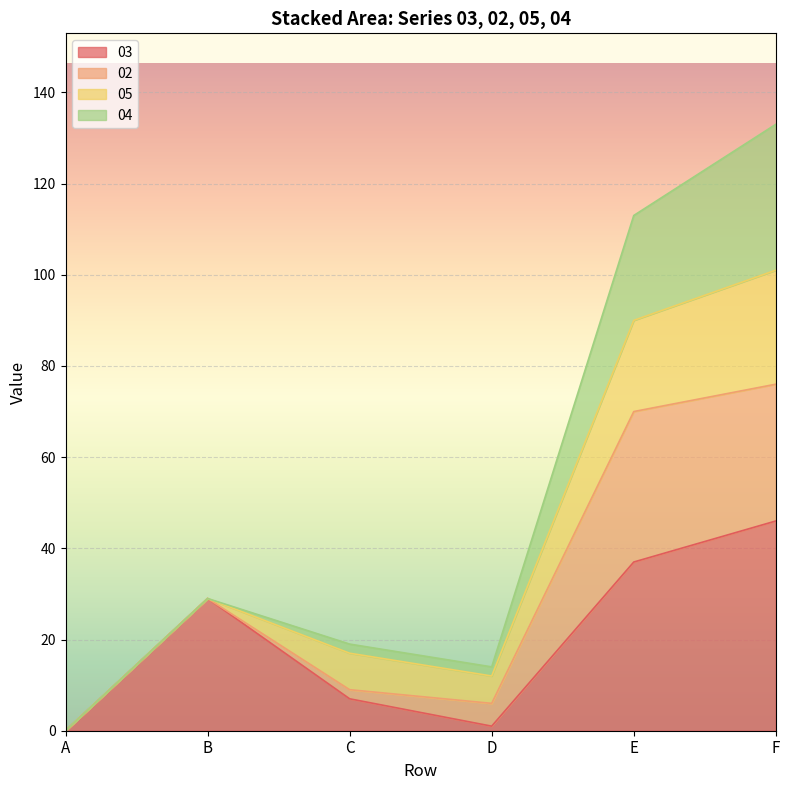

Does the chart display data point markers on the line(s)?

No